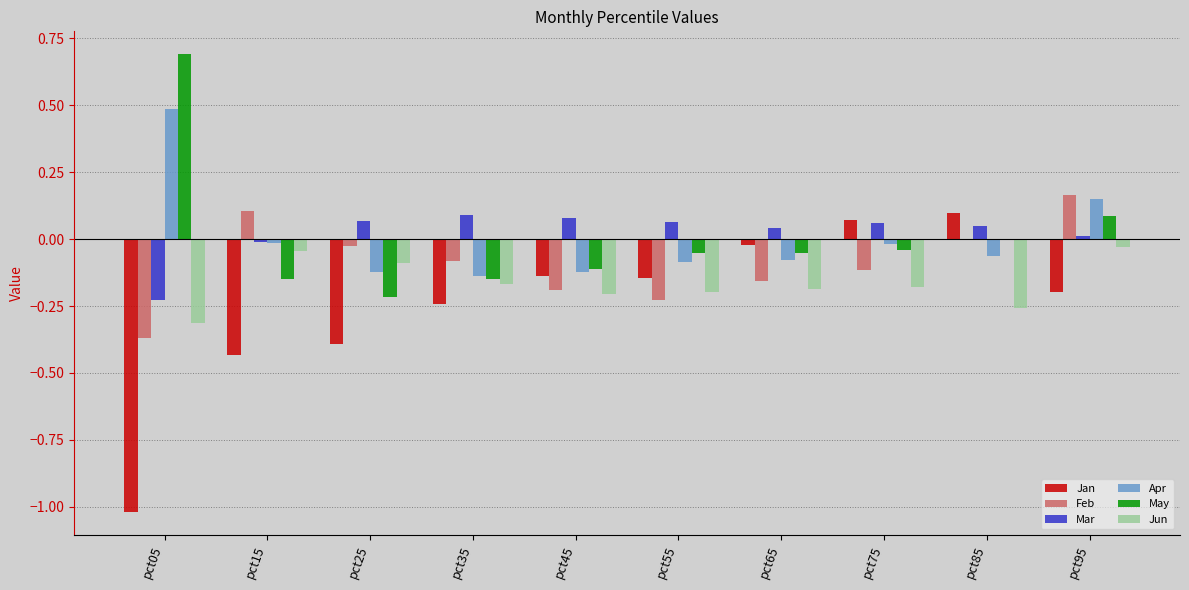

Which label corresponds to the largest value in the chart?

pct05